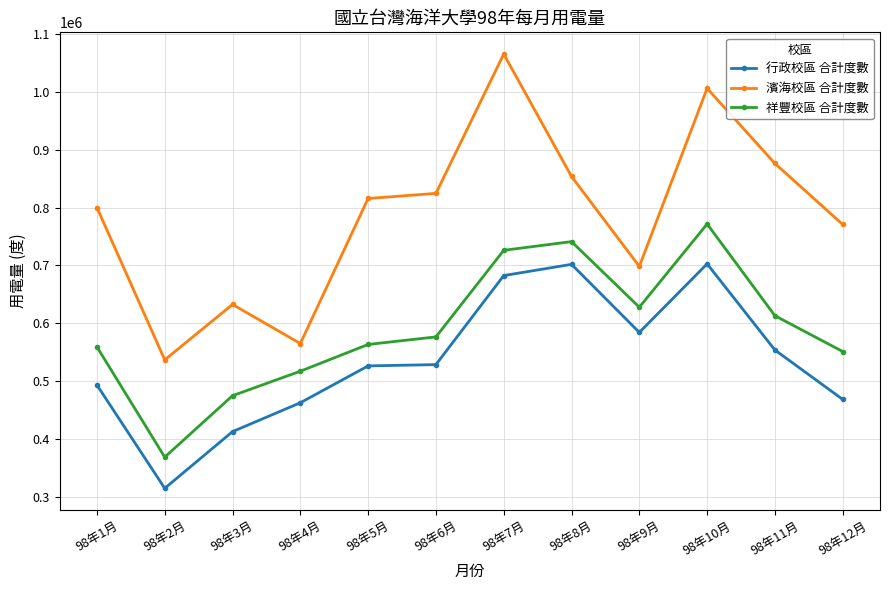

Is it true that 行政校區 合計度數 equals 705223 at 98年4月?

False